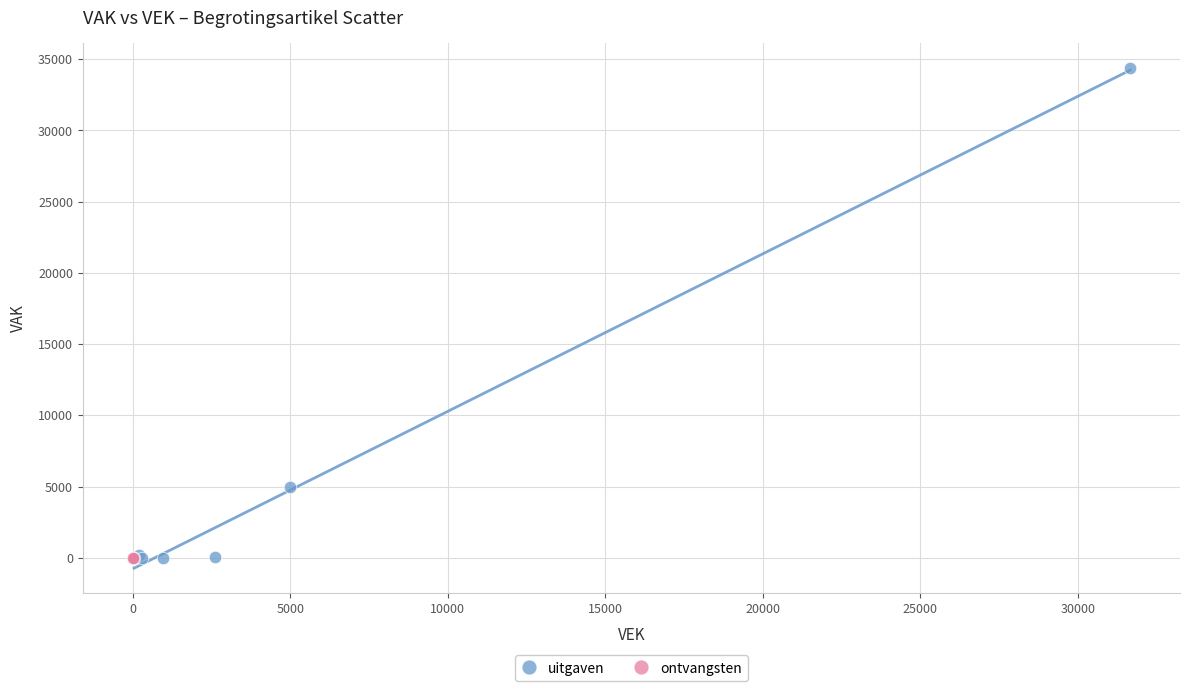

Which series reaches the maximum Y coordinate?

uitgaven